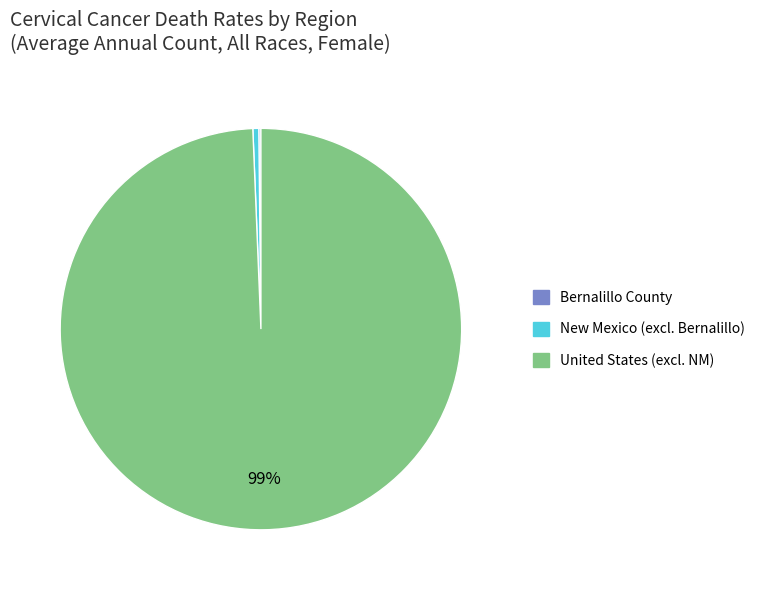

What is the largest slice in the pie chart?

United States